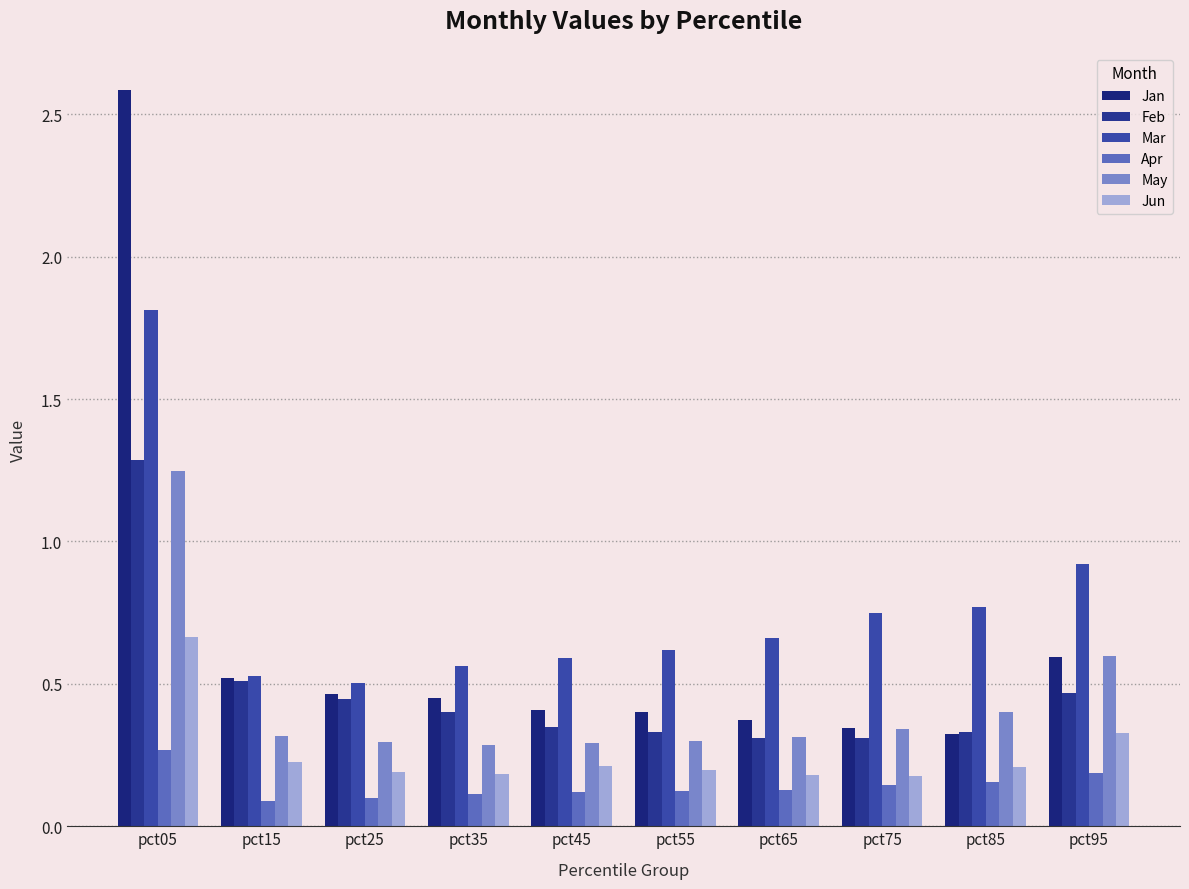

List the series in order of their peak value, highest first.

Jan, Mar, Feb, May, Jun, Apr